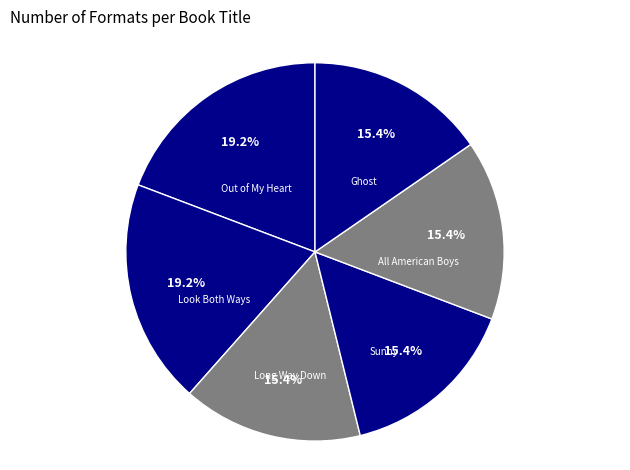

True or false: Out of My Heart accounts for 5% of the total.

False